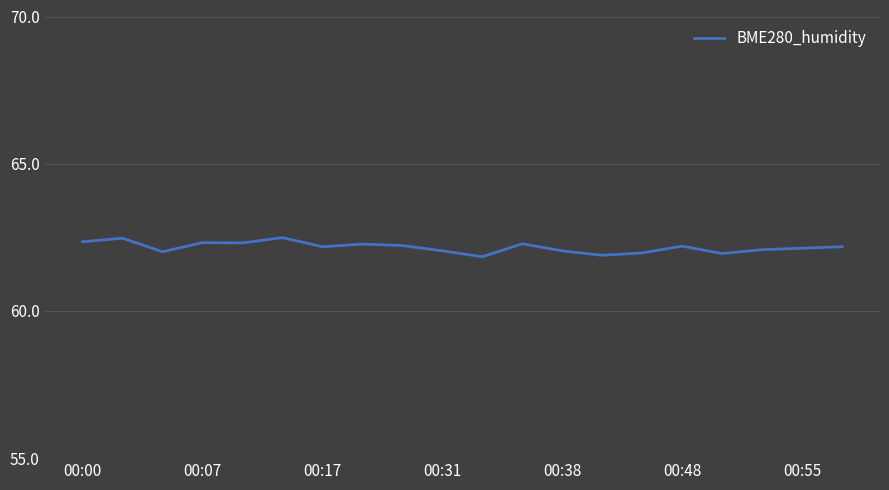

What is the maximum value shown in the chart?

62.5